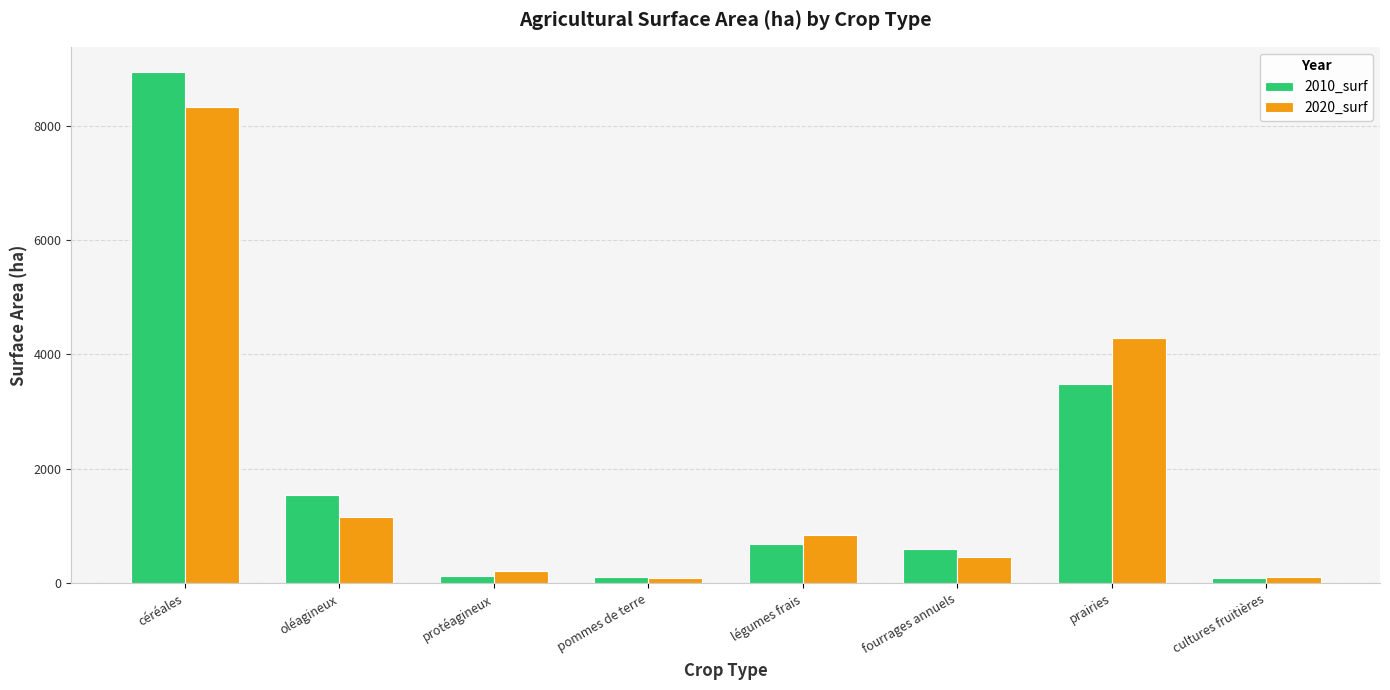

Are the bars horizontal?

No